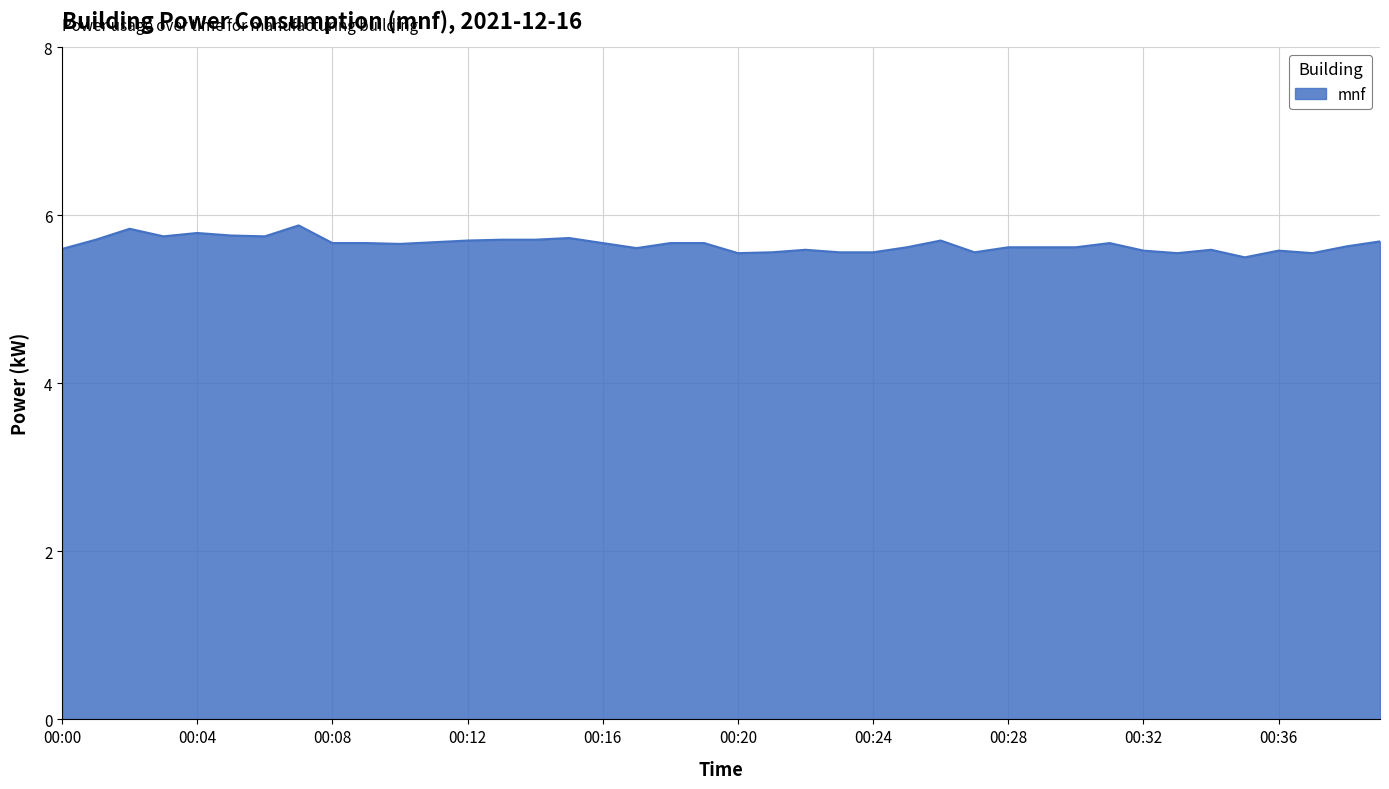

What is the smallest value displayed?

5.5